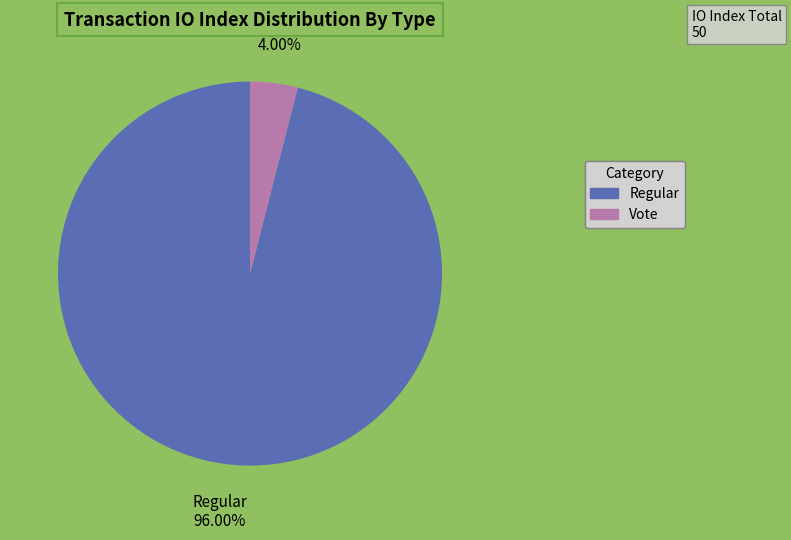

Count the number of slices in the pie.

2